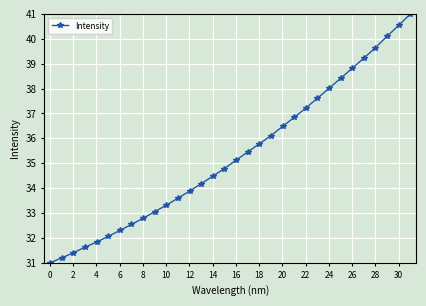

Reading left to right, what are all the values shown in this chart?

31.0	31.2	31.4	31.6	31.8	32.1	32.3	32.5	32.8	33.1	33.3	33.6	33.9	34.2	34.5	34.8	35.1	35.5	35.8	36.1	36.5	36.8	37.2	37.6	38.0	38.4	38.8	39.2	39.6	40.1	40.5	41.0